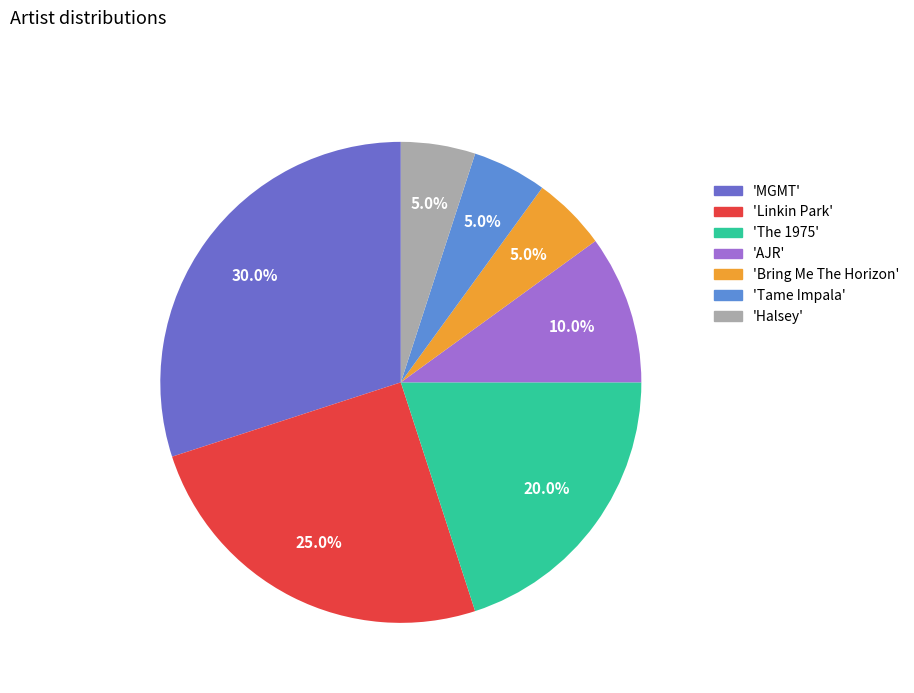

How many slices are in this pie chart?

7